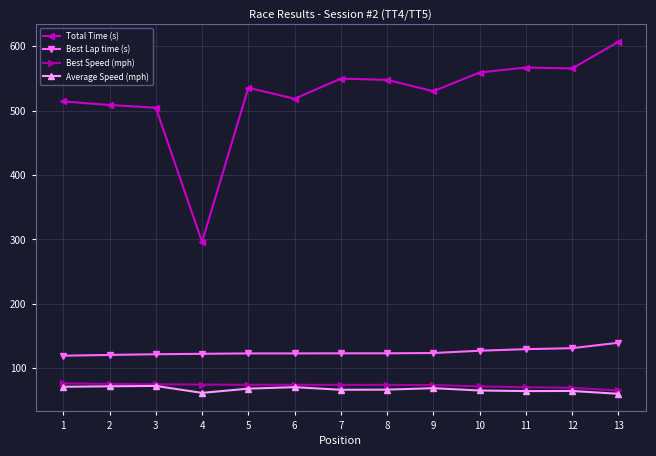

What is the average value of the Average Speed (mph) series?

67.5